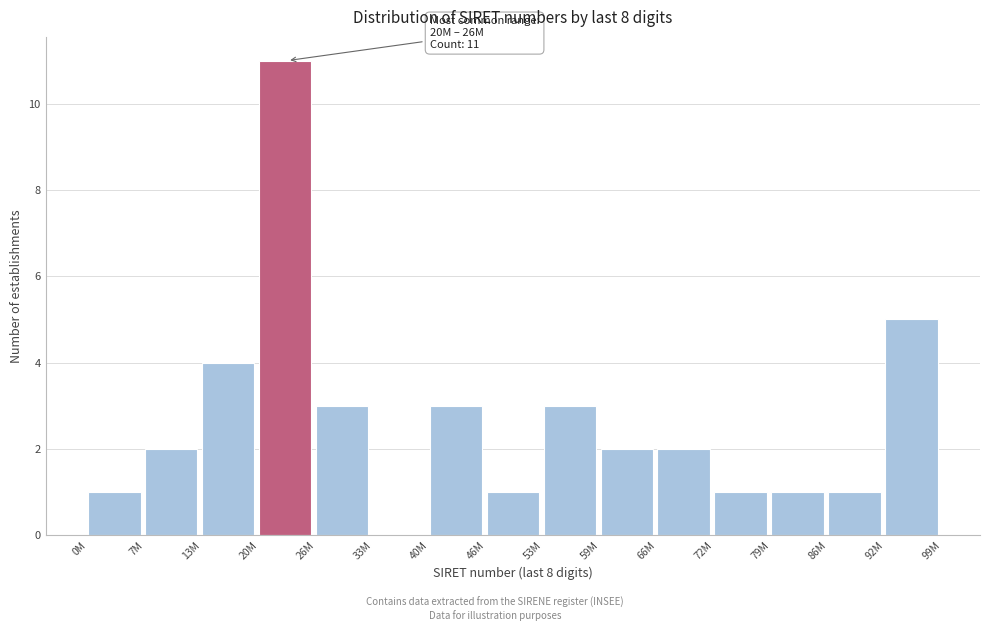

Reading right to left, extract all data points from this chart.

92M=5	86M=1	79M=1	72M=1	66M=2	59M=2	53M=3	46M=1	40M=3	33M=0	26M=3	20M=11	13M=4	7M=2	0M=1